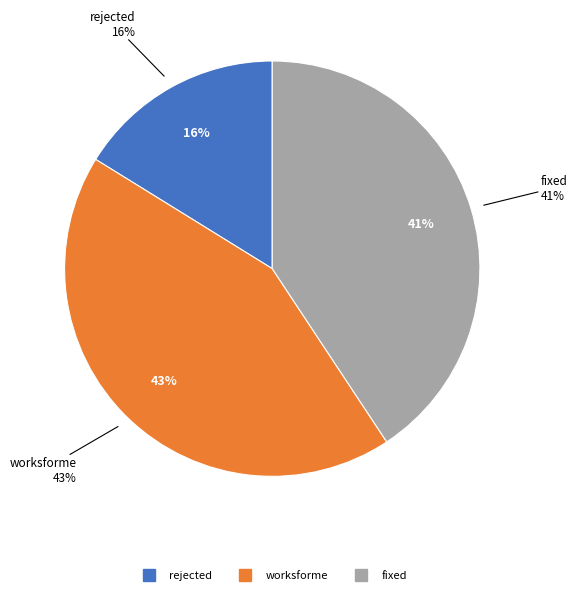

Does worksforme account for over 50% of the chart?

No